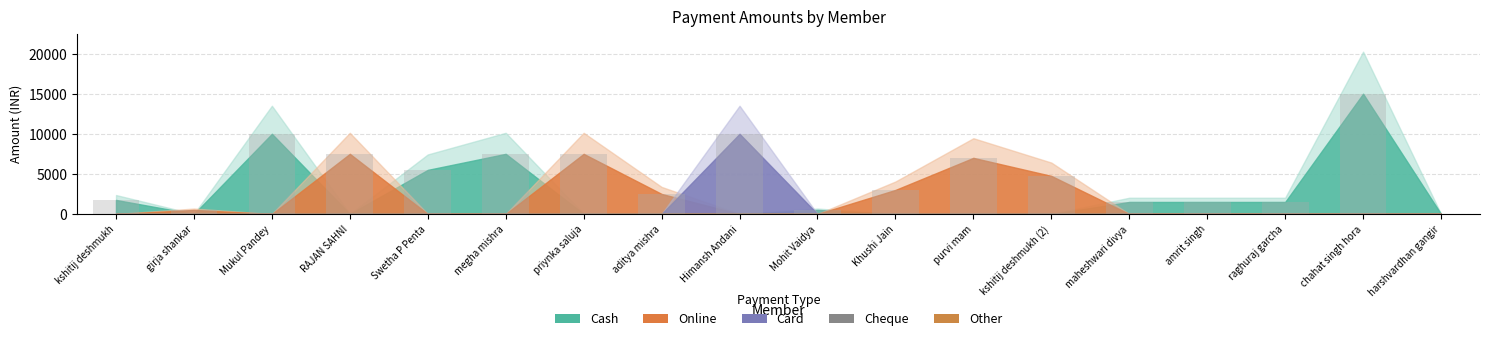

Between raghuraj garcha and Khushi Jain, which is larger?

Khushi Jain